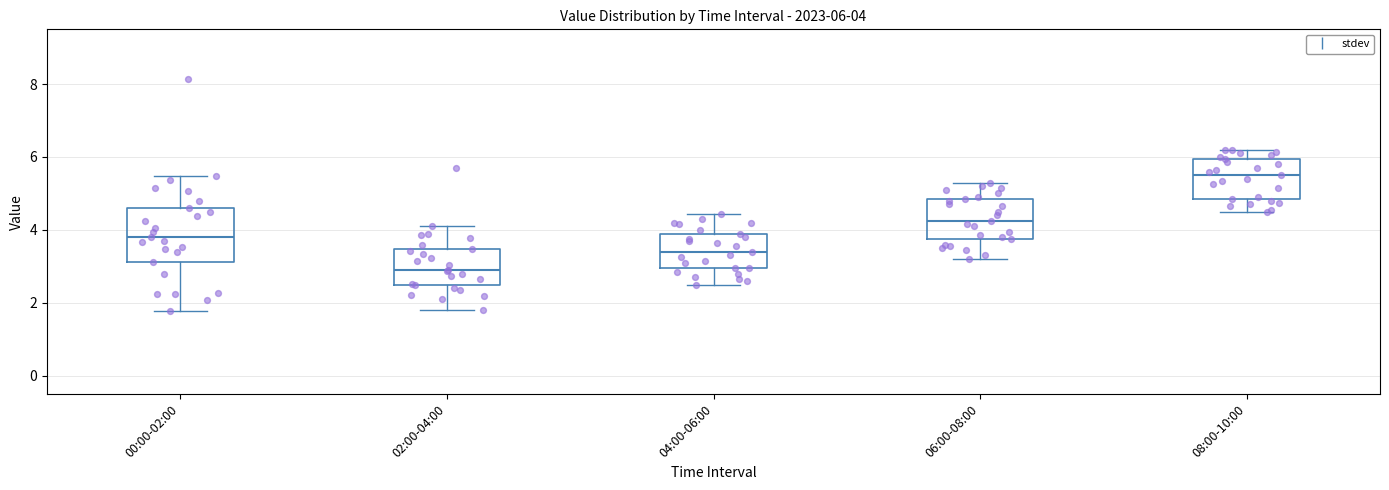

Comparing the boxes themselves (not the whiskers), which one is the tallest?

00:00-02:00